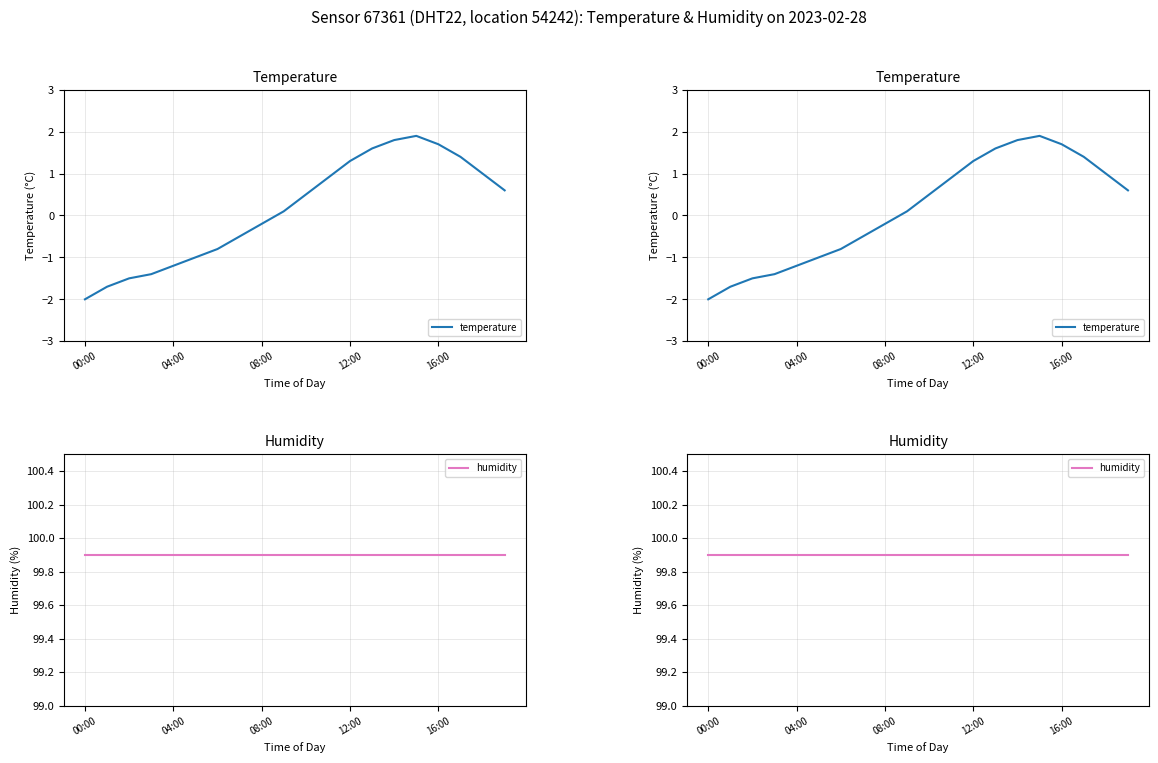

The value of humidity at 08:00 is 99.9. True or false?

True